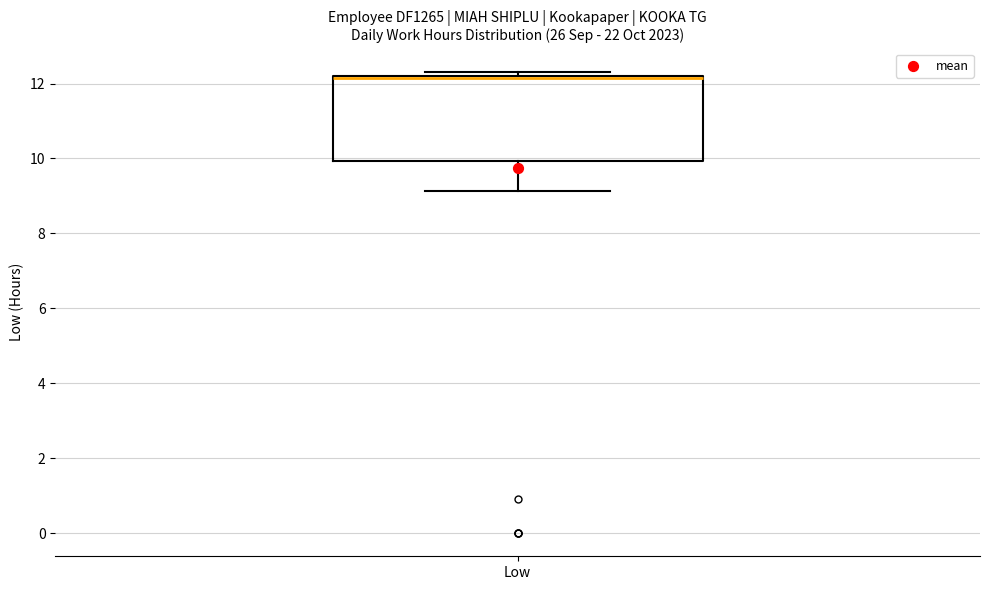

Transcribe this box plot: give where the median line is, the range the box spans, and where the two whiskers end, as read against the y-axis. The values are not printed on the chart, so give them approximately, as read against the axis.

median 12.2 (drawn on the box's upper edge), box 10.0 to 12.2, whiskers 9.2 to 12.4